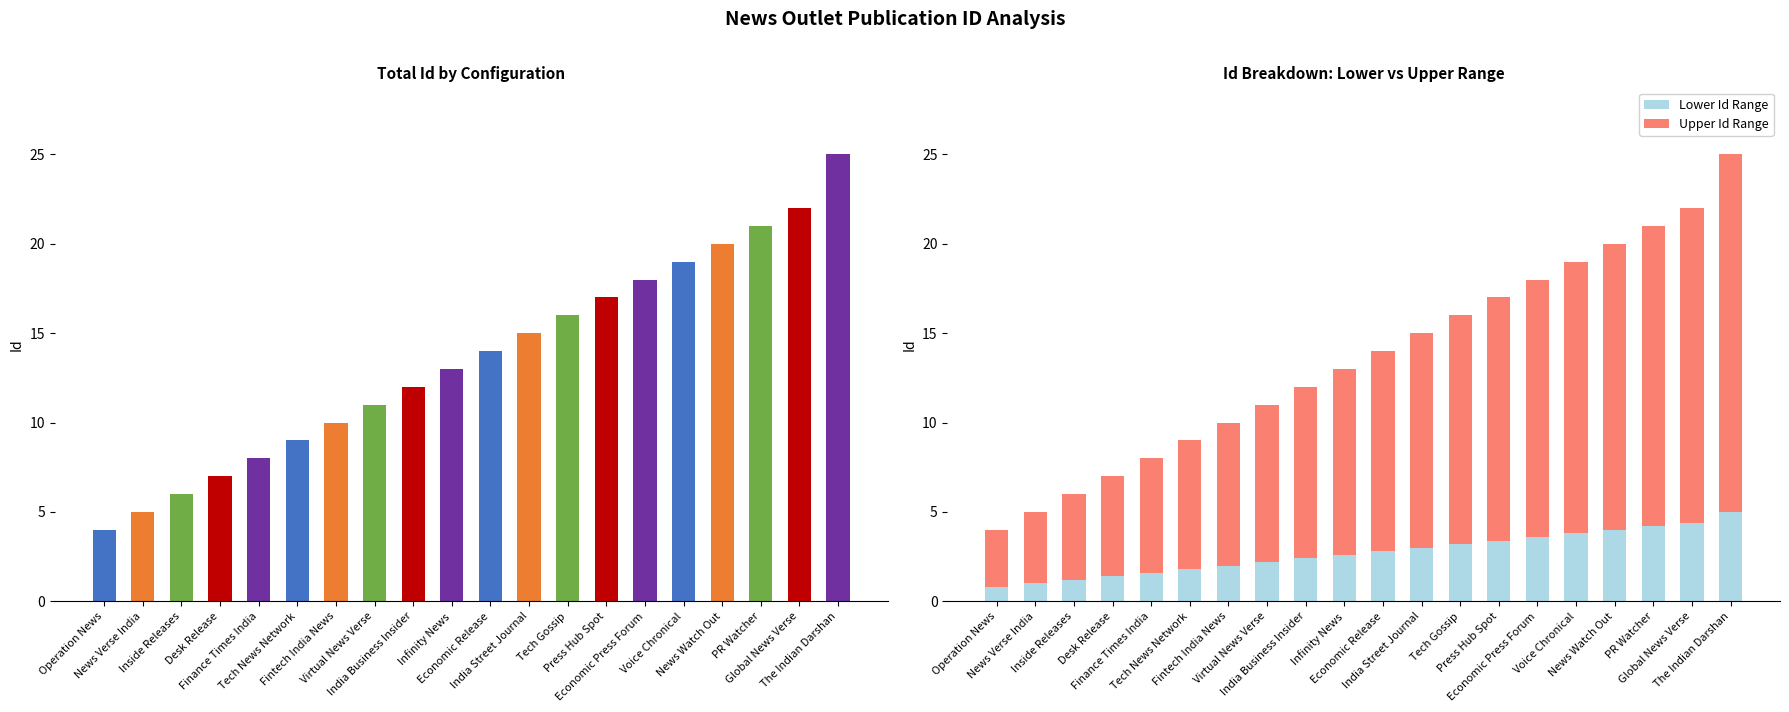

At which category is the sum across all series the highest?

The Indian Darshan